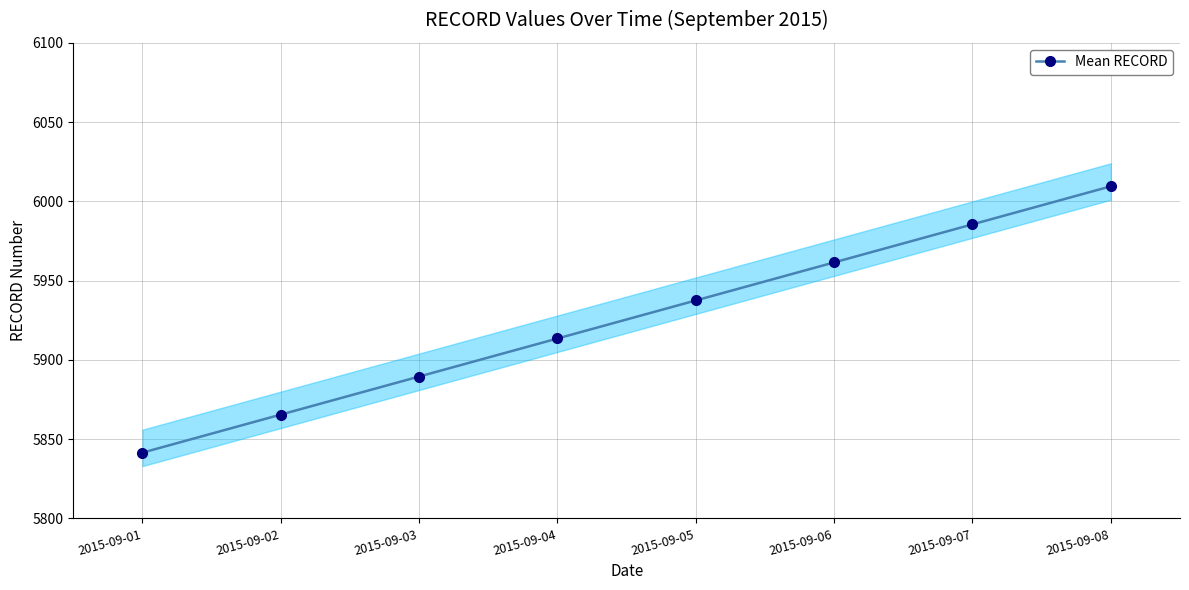

Rank the categories by value from lowest to highest.

2015-09-01, 2015-09-02, 2015-09-03, 2015-09-04, 2015-09-05, 2015-09-06, 2015-09-07, 2015-09-08